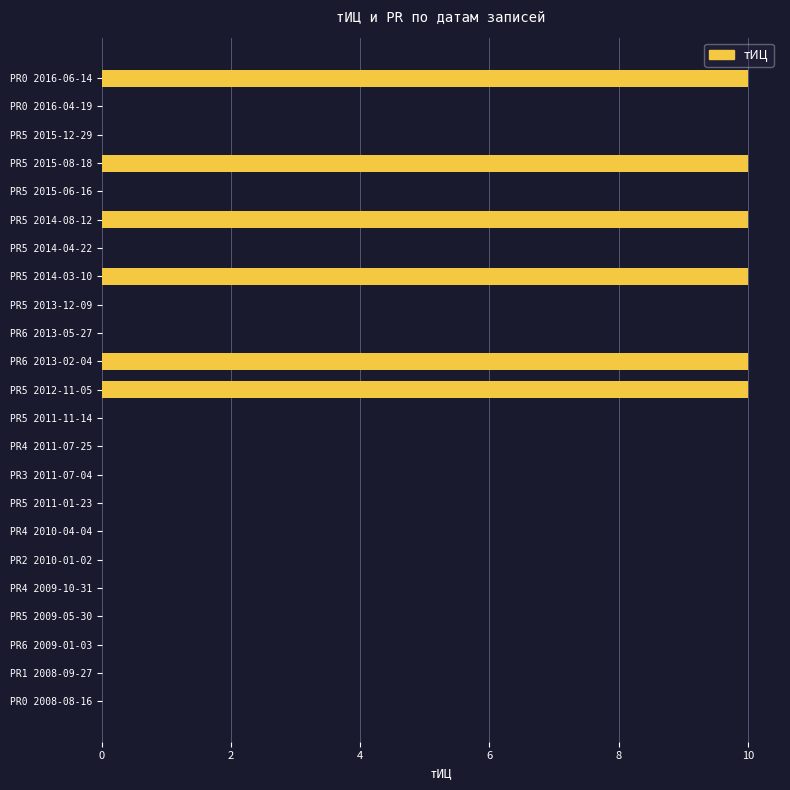

What is the maximum value shown in the chart?

10